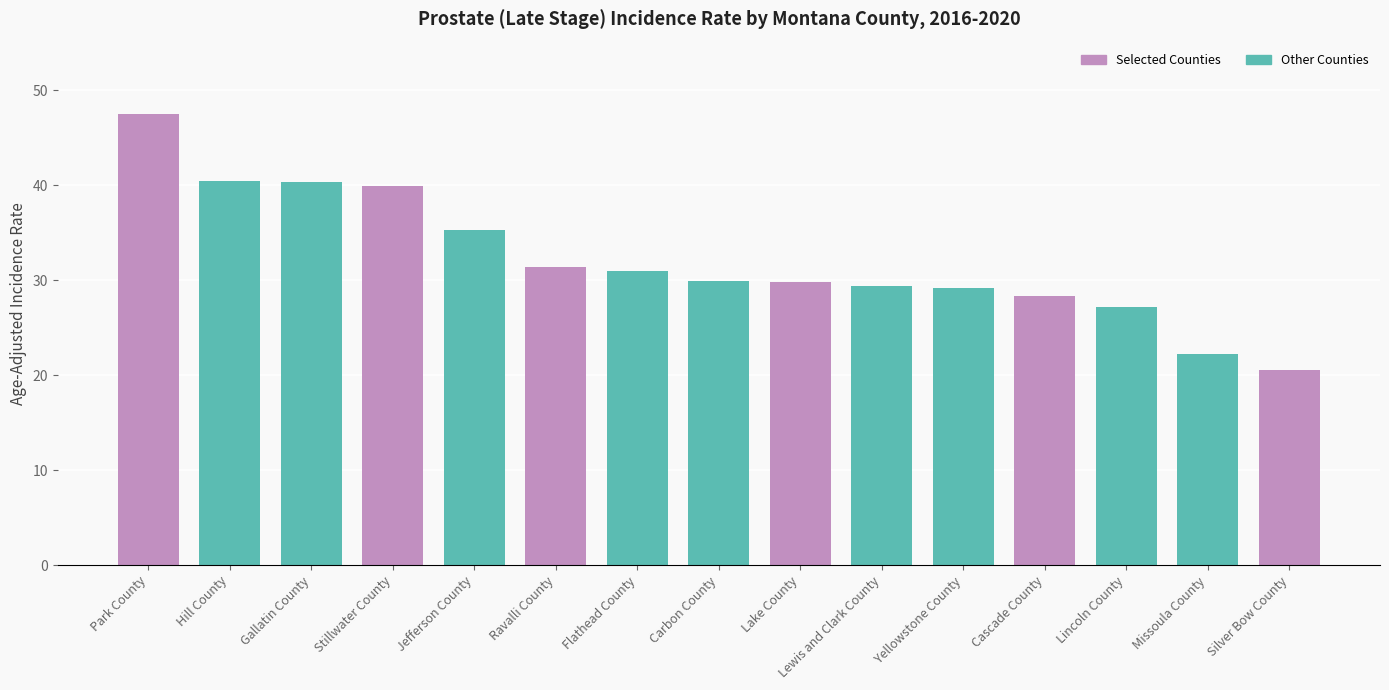

What is the label of the 12th bar from the left?

Cascade County